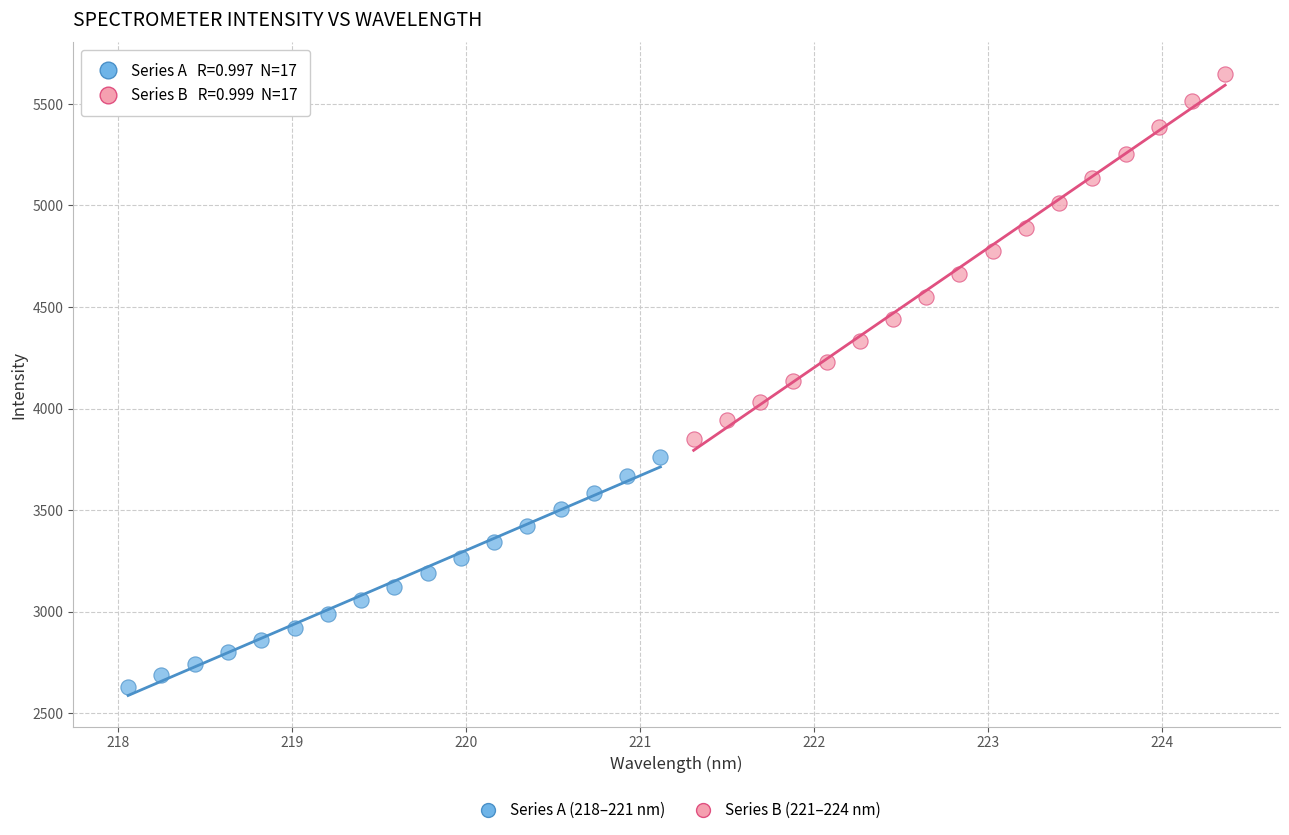

Which series reaches the maximum Y coordinate?

Series B (221–224 nm)